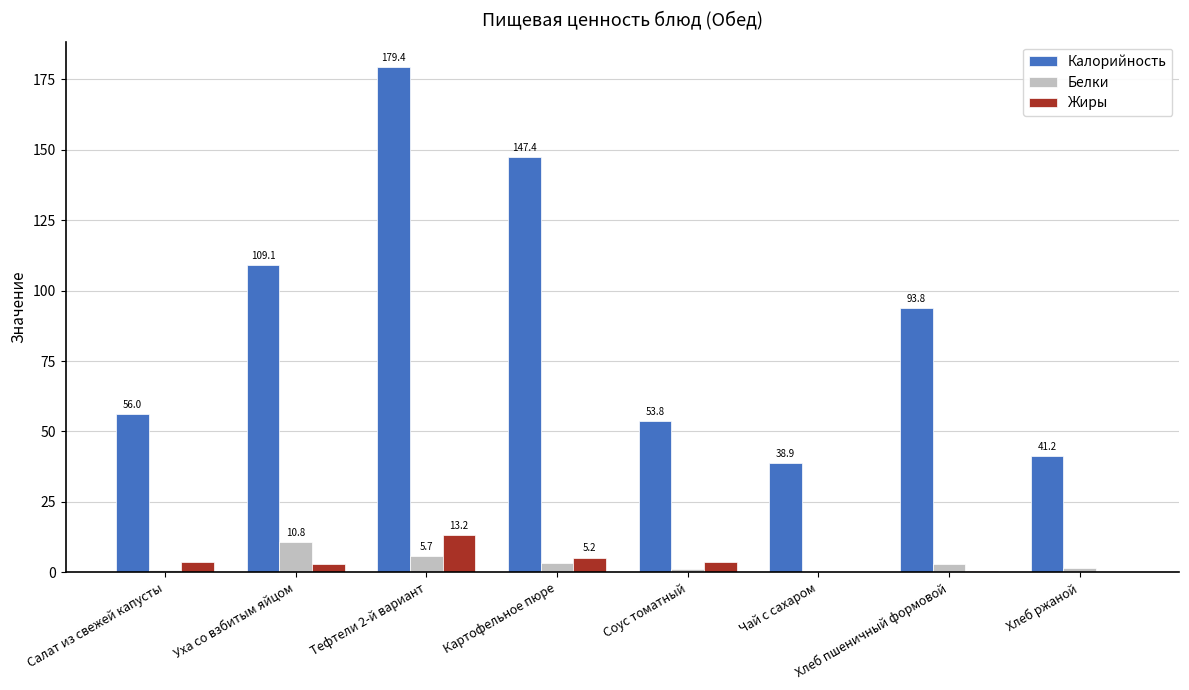

The value of Калорийность at Хлеб пшеничный формовой is 22.0. True or false?

False